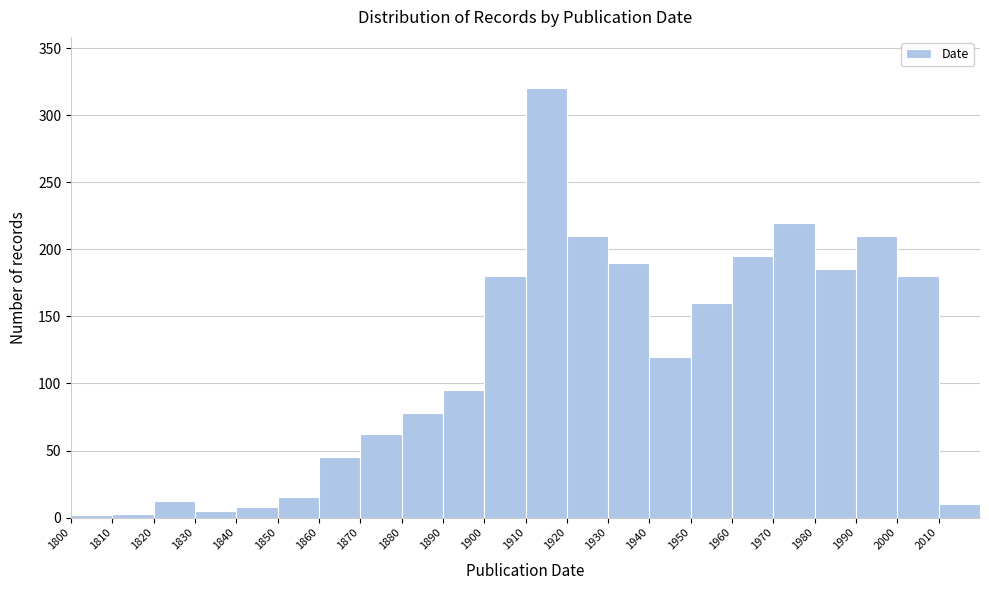

What is the height of the bar covering 1940 to 1950 on the x-axis? The values are not printed on the chart, so give them approximately, as read against the axis.

120